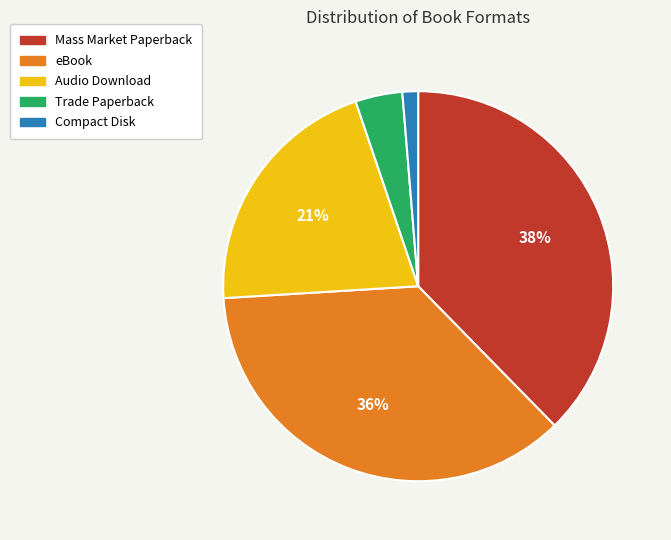

Count the number of slices in the pie.

5